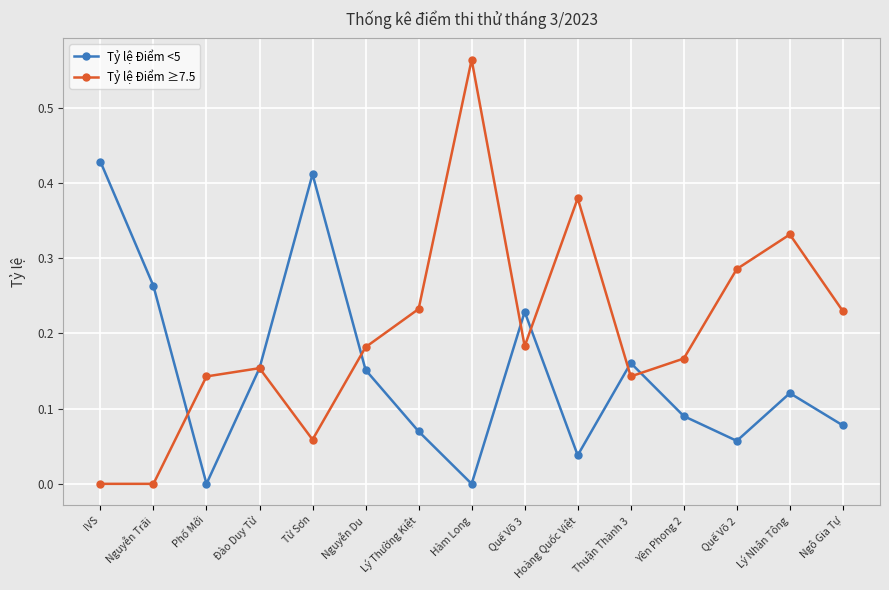

Where do Tỷ lệ Điểm <5 and Tỷ lệ Điểm ≥7.5 first cross each other?

Nguyễn Trãi and Phố Mới